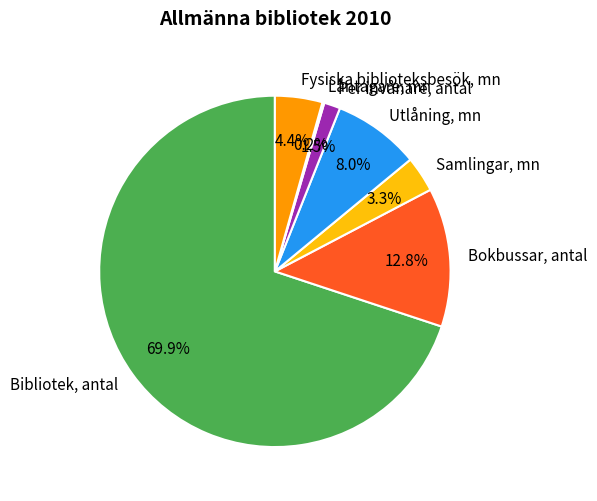

Which slice represents more than half of the pie?

Bibliotek, antal